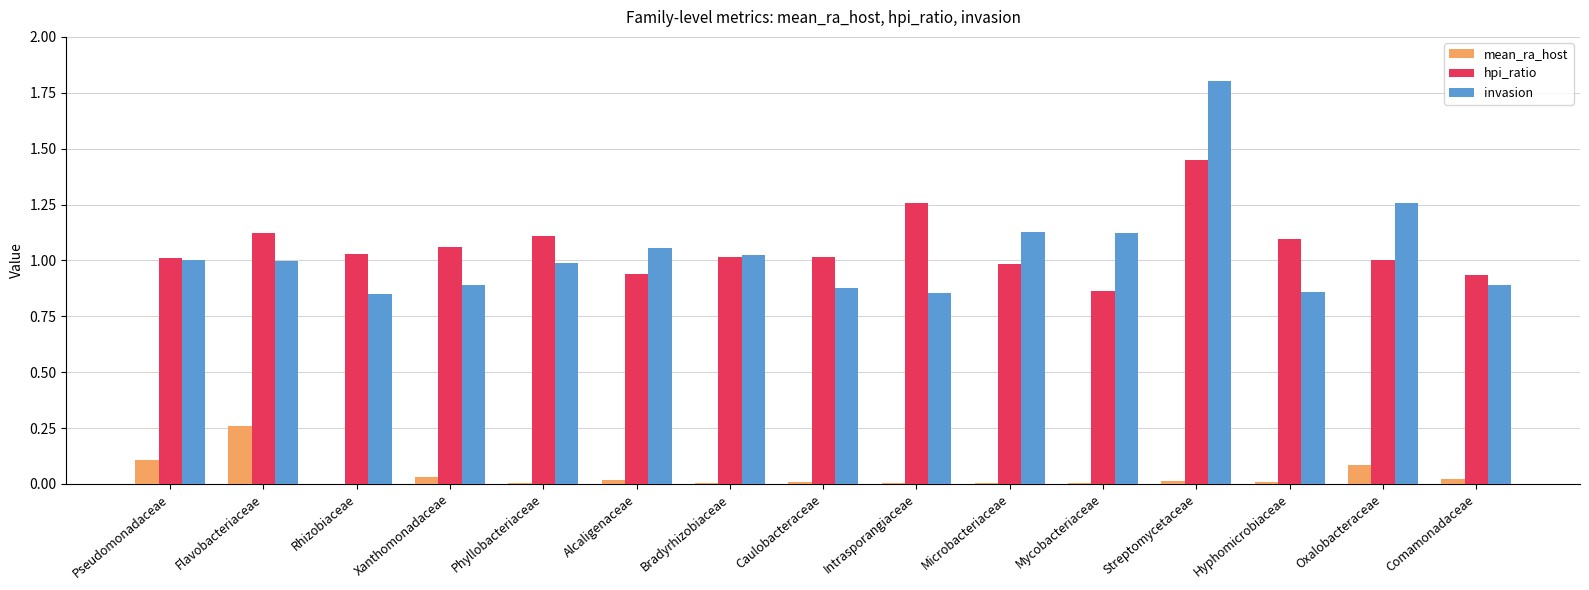

Which series has the widest spread of values?

invasion